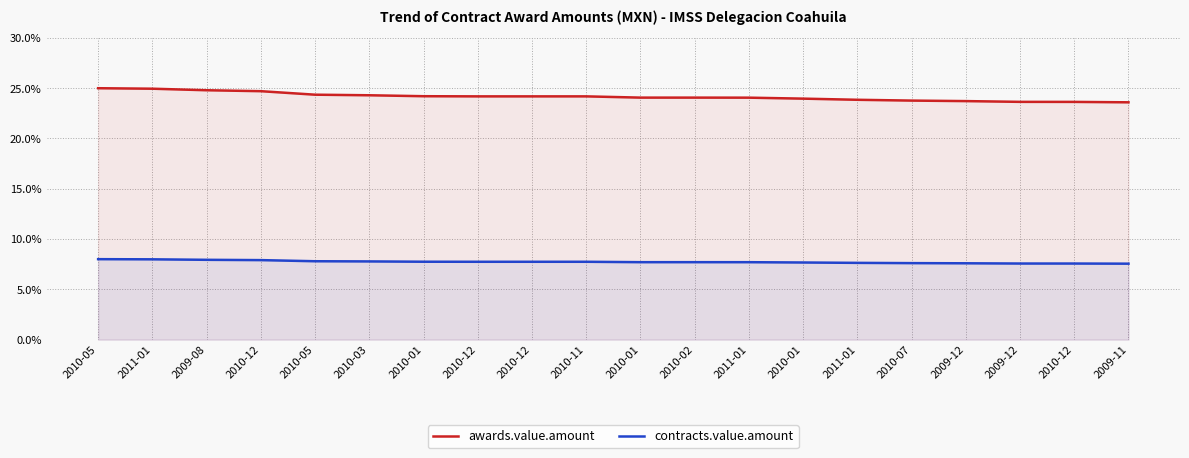

The value of awards.value.amount at 2010-05 is 25.0. True or false?

True